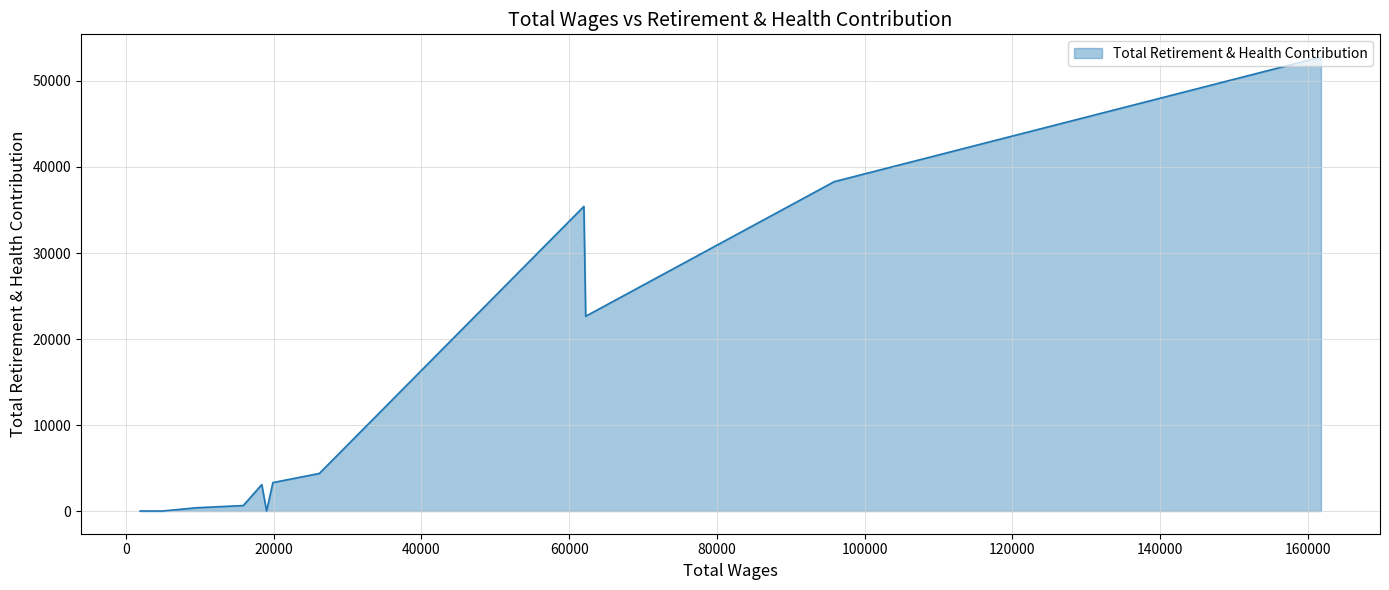

What is the greatest value displayed?

52785